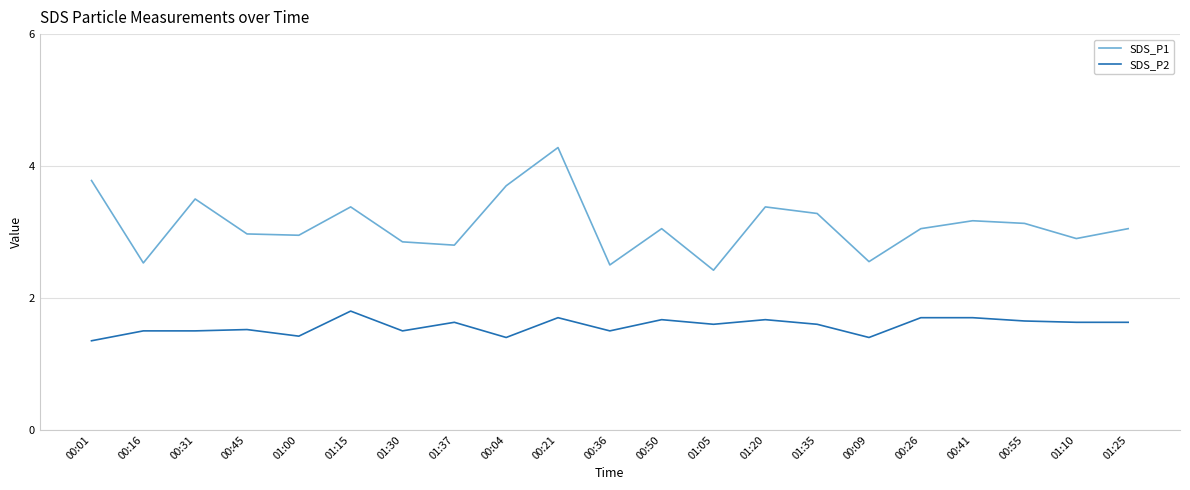

The SDS_P1 series shows 3.4 at 01:20. True or false?

True